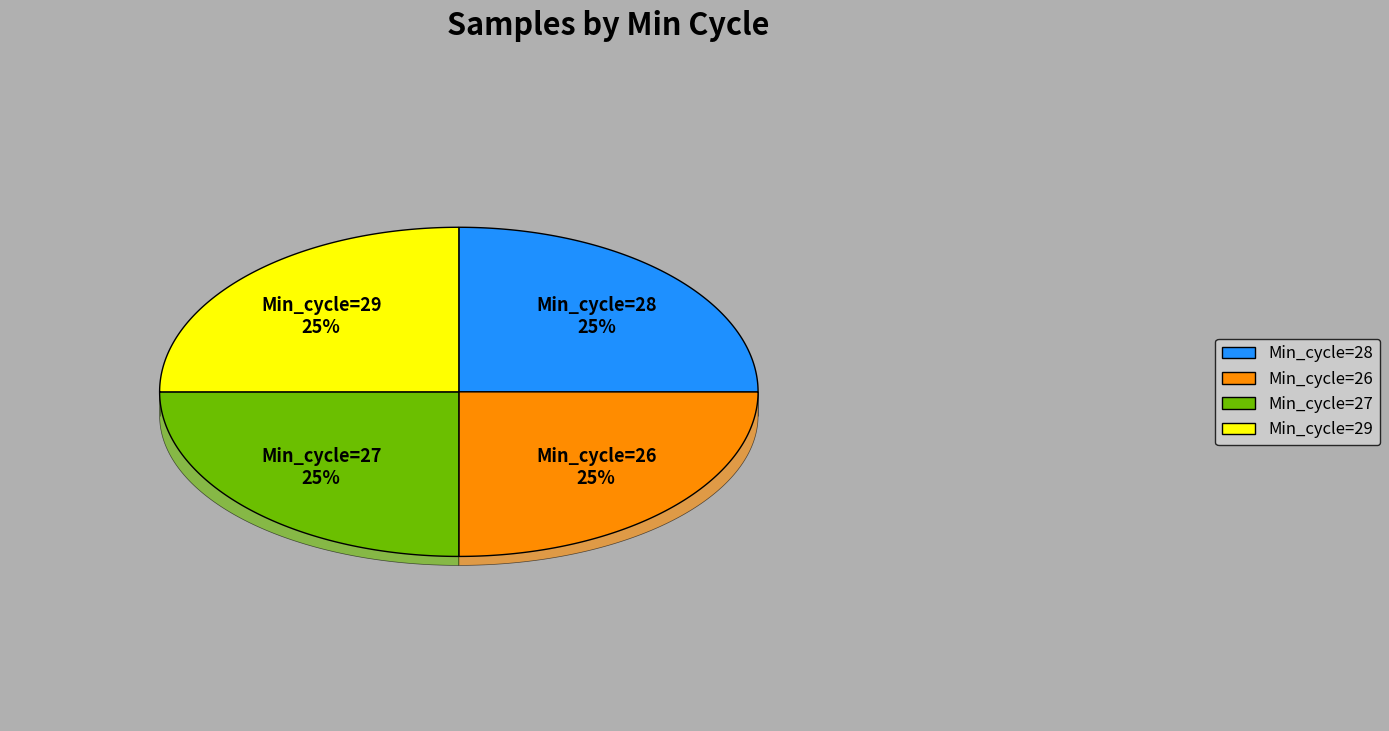

To the nearest percent, what portion does Min_cycle=28 represent?

25%